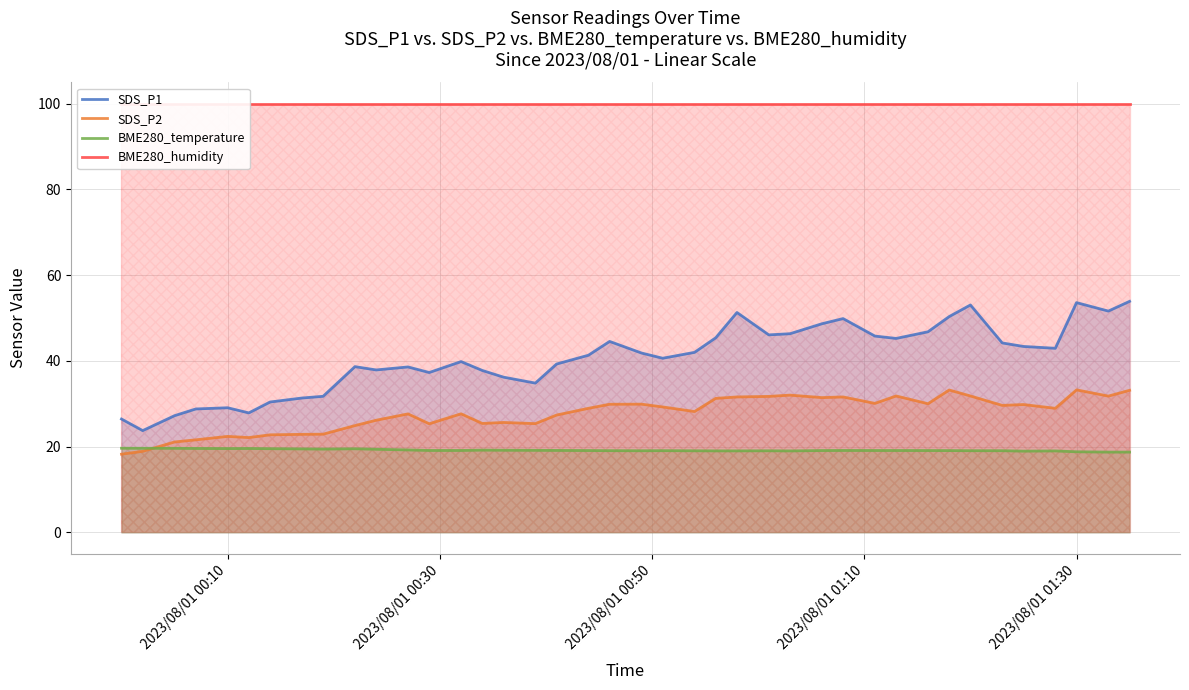

True or false: BME280_temperature and SDS_P1 cross at least once.

False